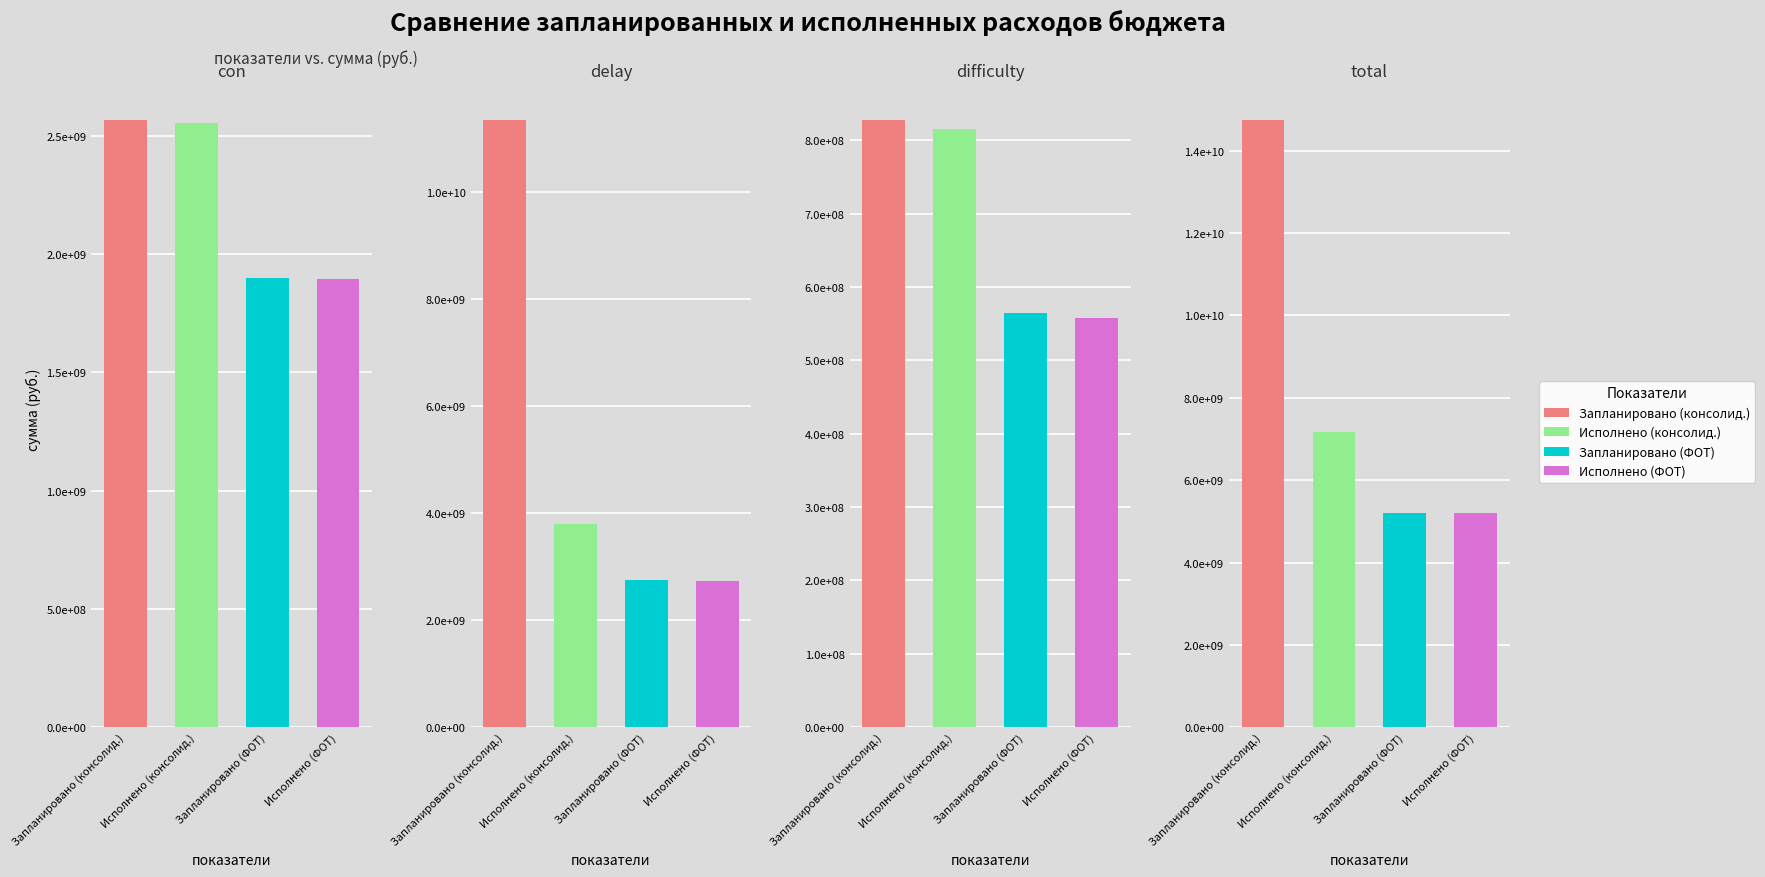

At which label is Исполнено (ФОТ) closest to 2875302760?

1